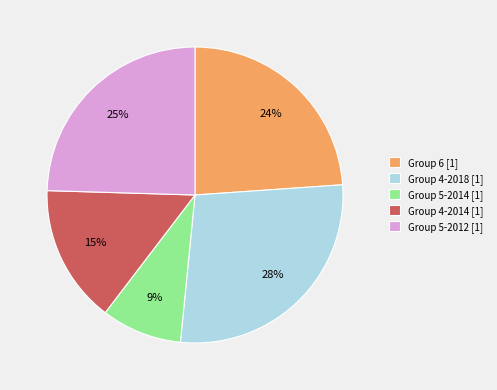

Is Group 5-2014 [1] the majority of the pie?

No